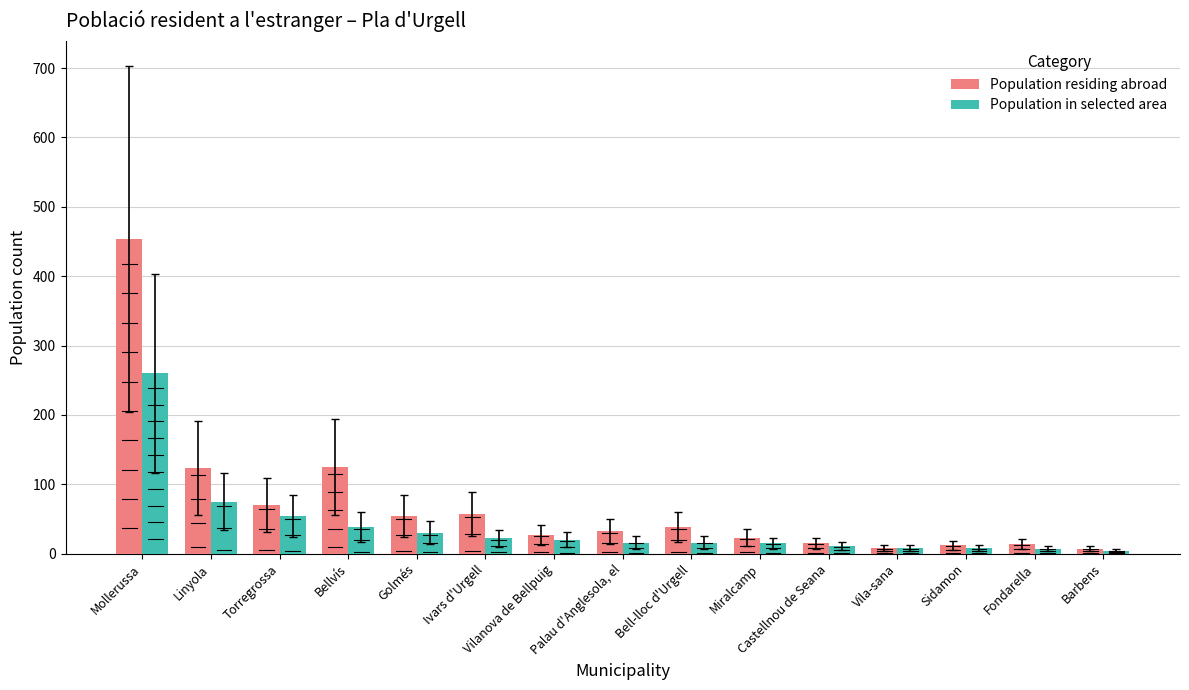

At how many categories does at least one series exceed 86?

3